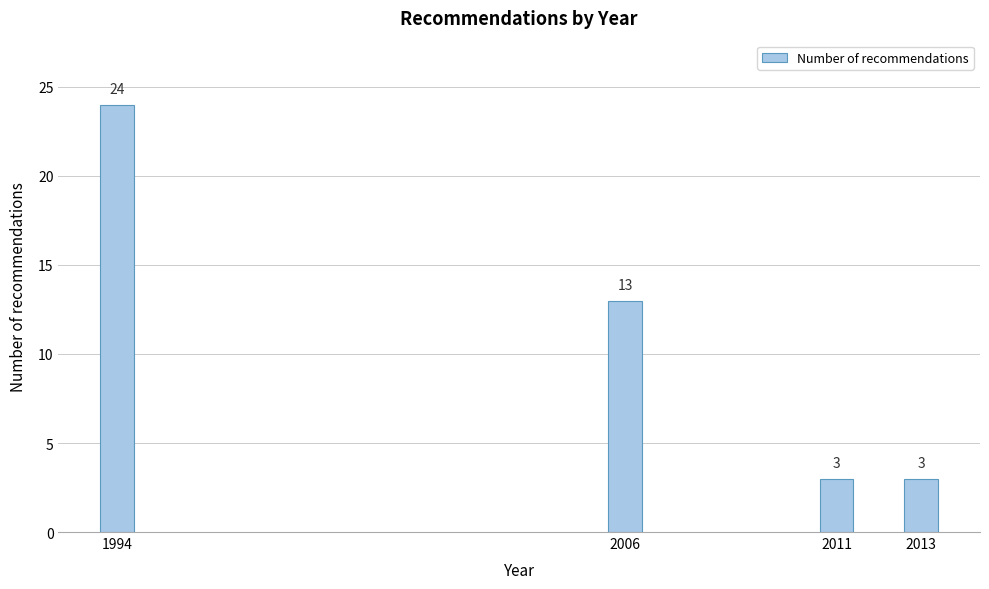

Reading left to right, what are all the values shown in this chart?

24	13	3	3